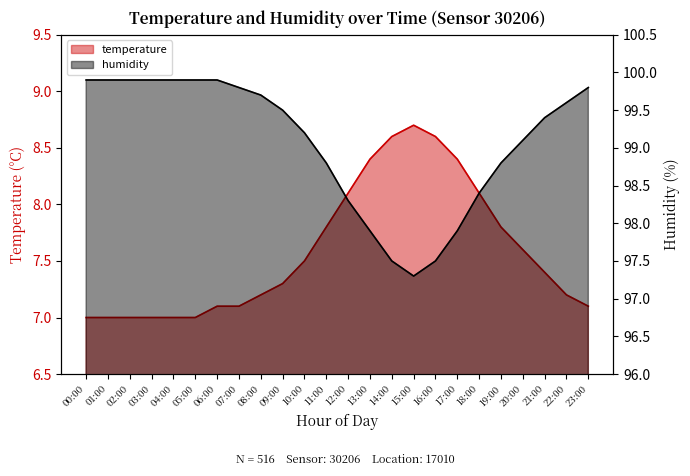

Which series has the largest range (max minus min)?

humidity